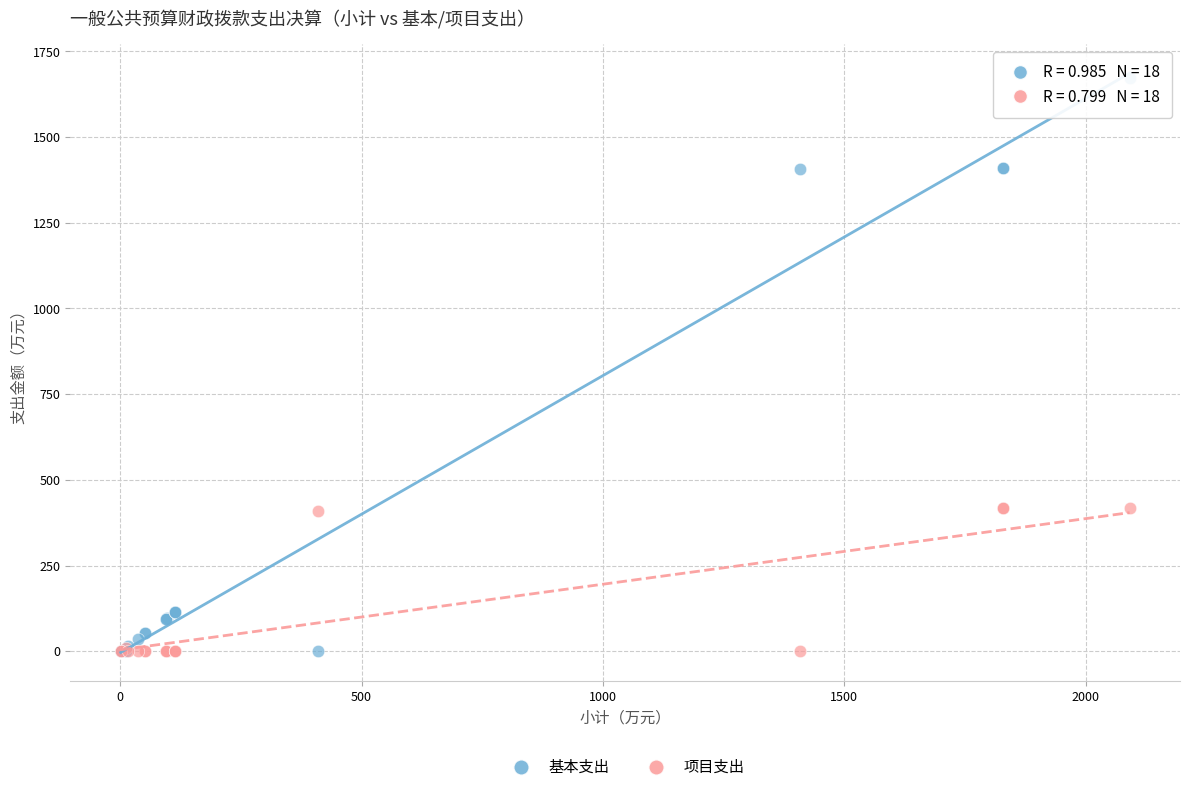

Which series reaches the maximum Y coordinate?

基本支出